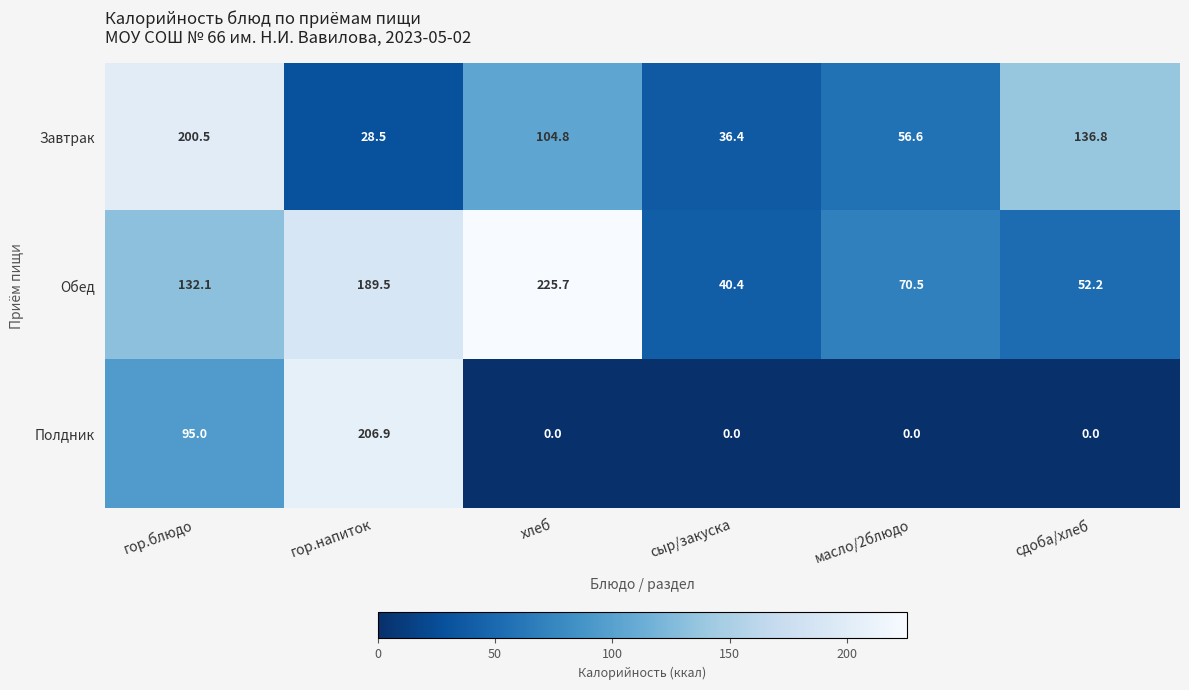

At how many categories does at least one series exceed 15?

6